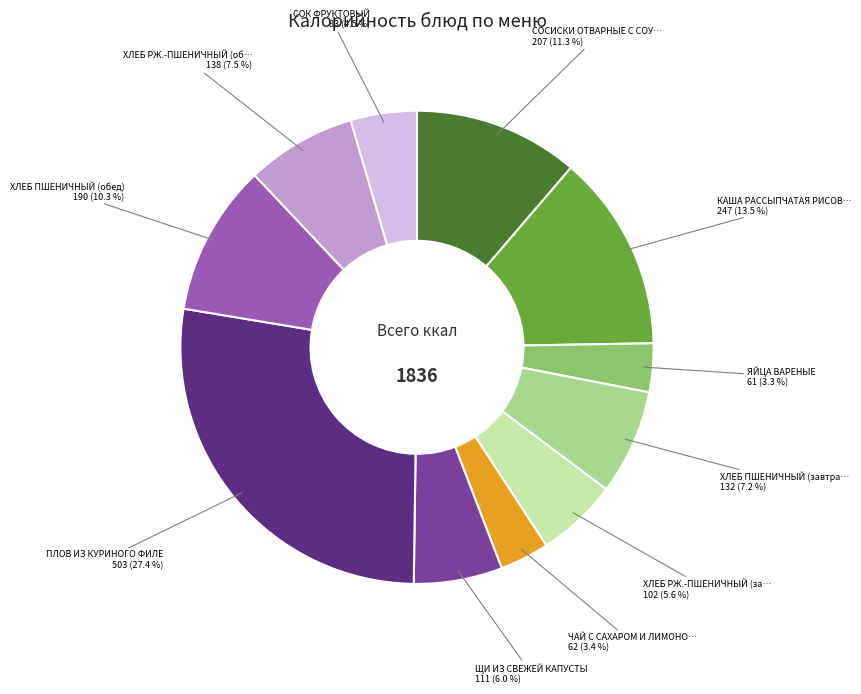

To the nearest percent, what is the difference between the largest and smallest slice percentages?

24%